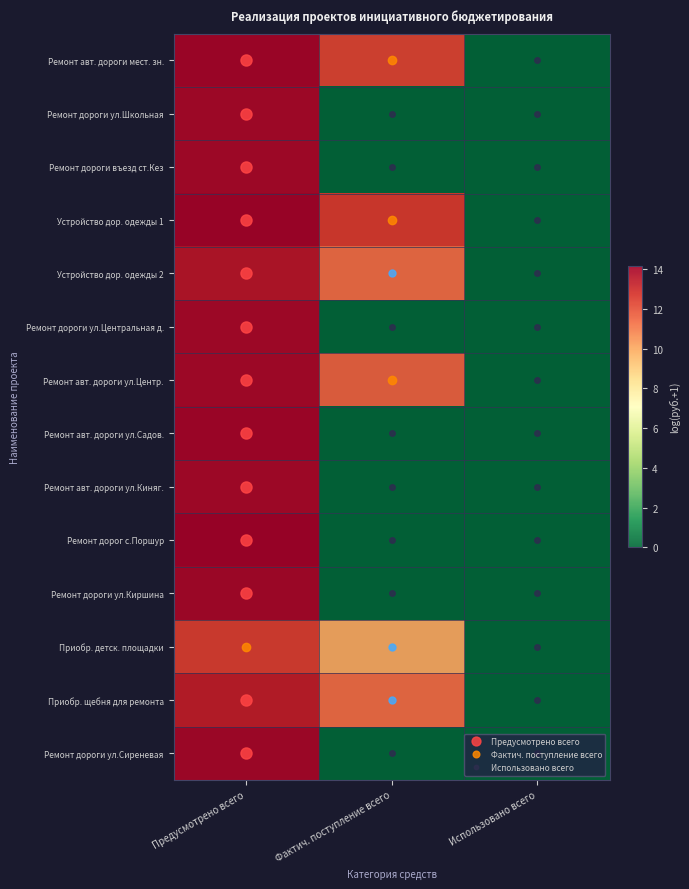

Which series has the largest range (max minus min)?

Ремонт дорог с.Поршур